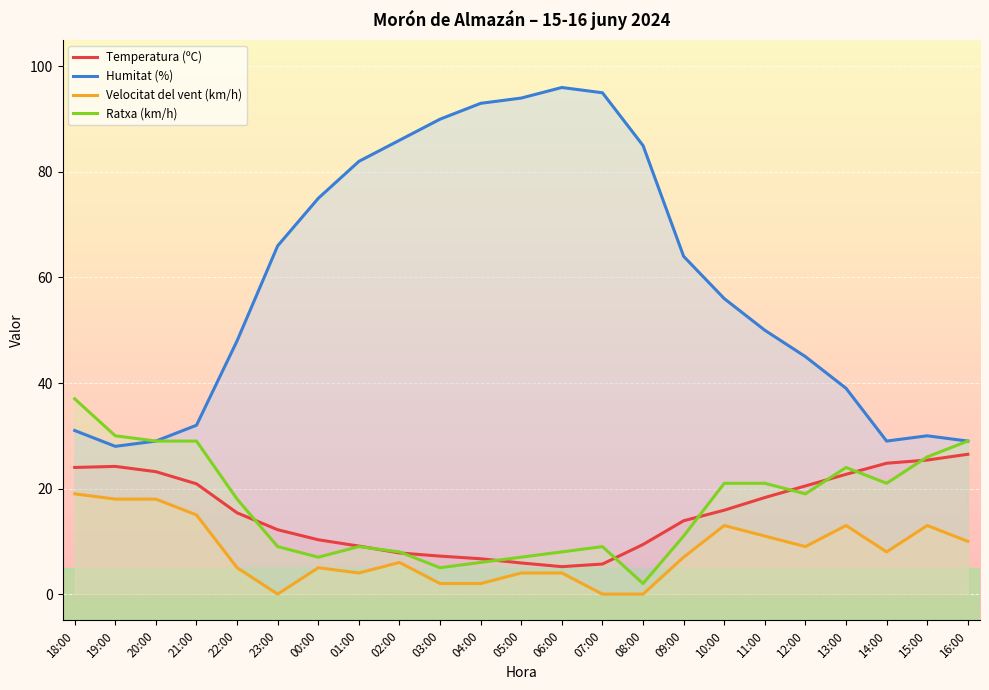

What is the difference between the maximum and second lowest values in the Humitat (%) series?

67.0